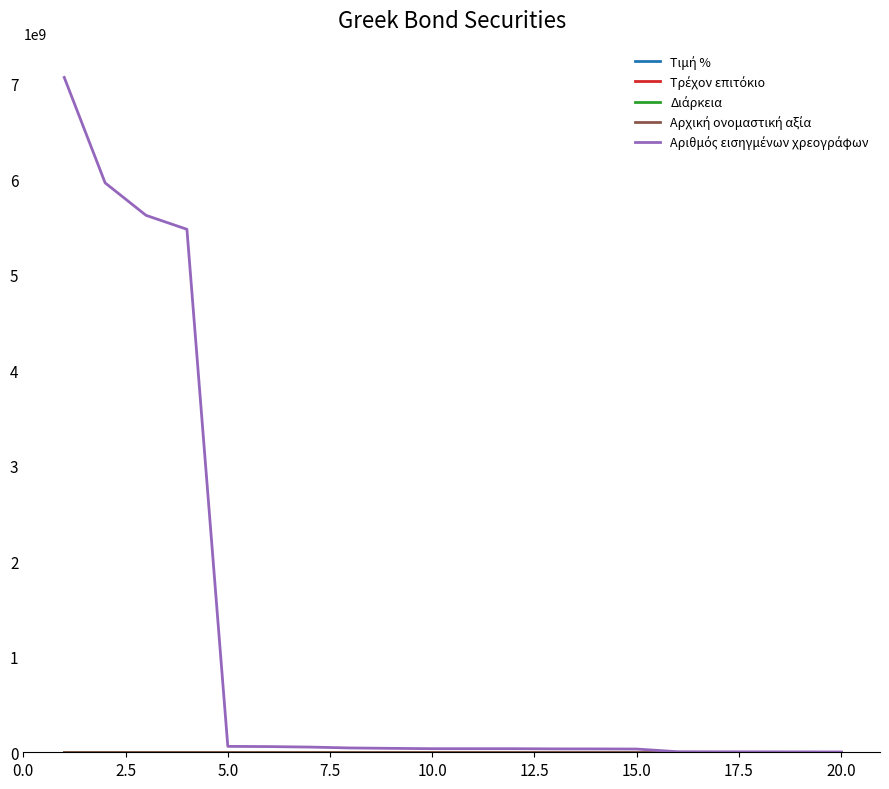

Where is Τρέχον επιτόκιο nearest to the value 2?

18